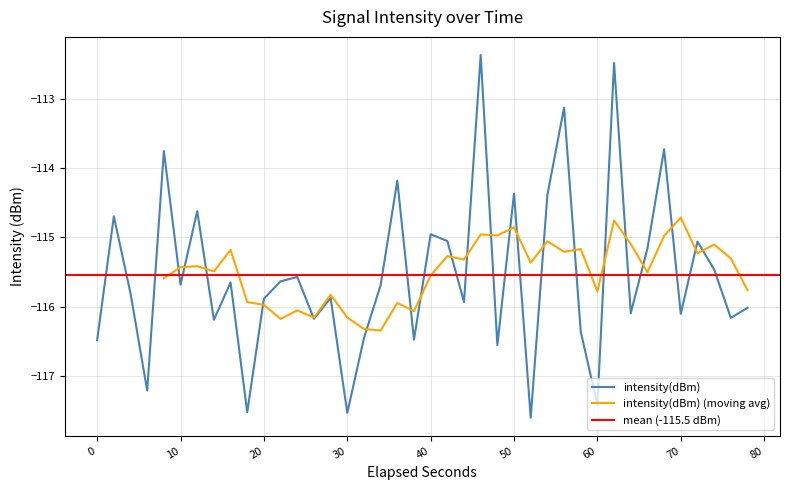

How many data points are less than -115?

29